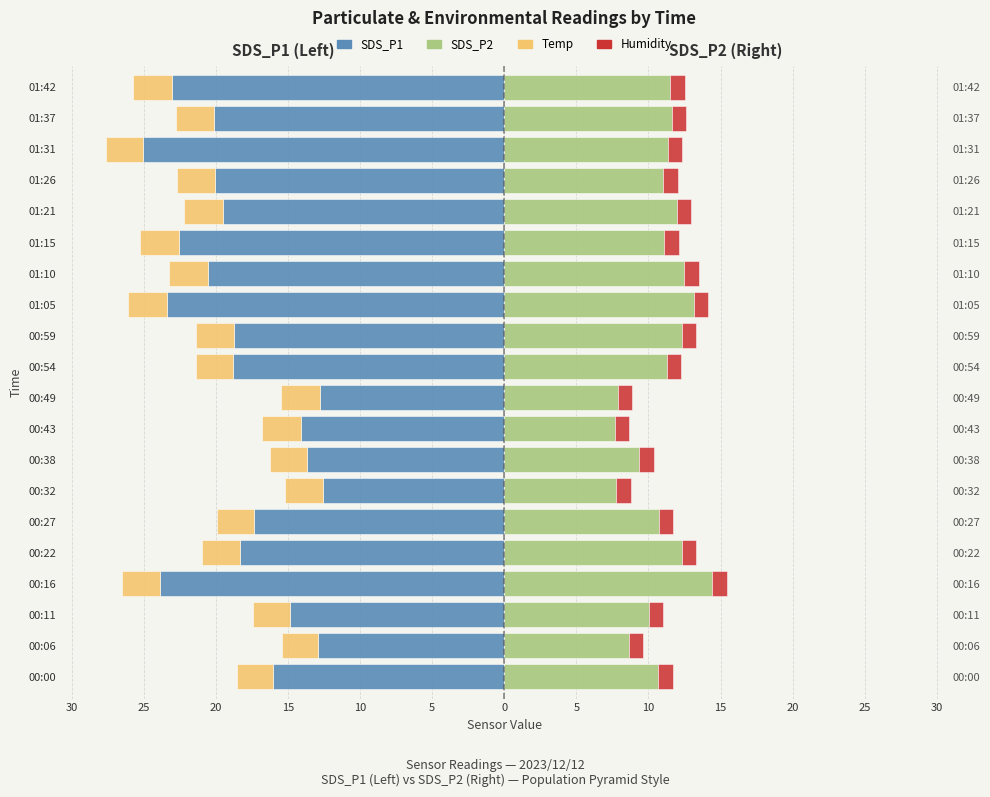

Which series has the largest range (max minus min)?

SDS_P1